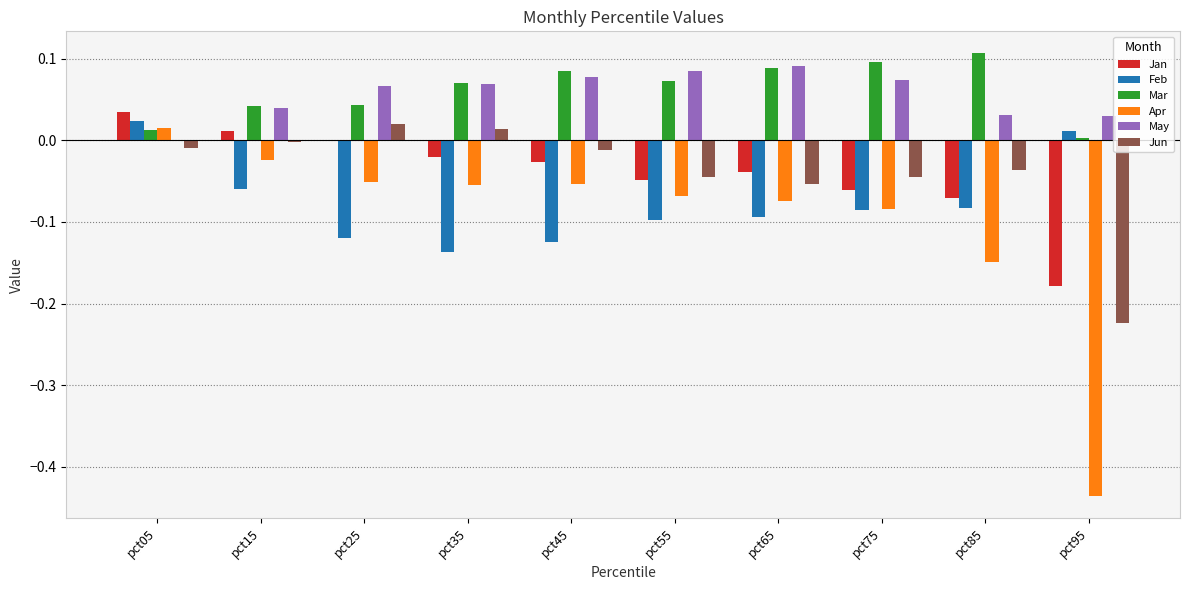

Is the value of Mar at pct95 greater than the value of May at pct55?

No